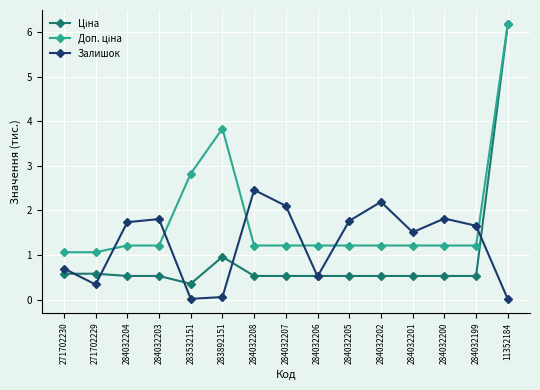

What is the greatest value displayed?

6.2